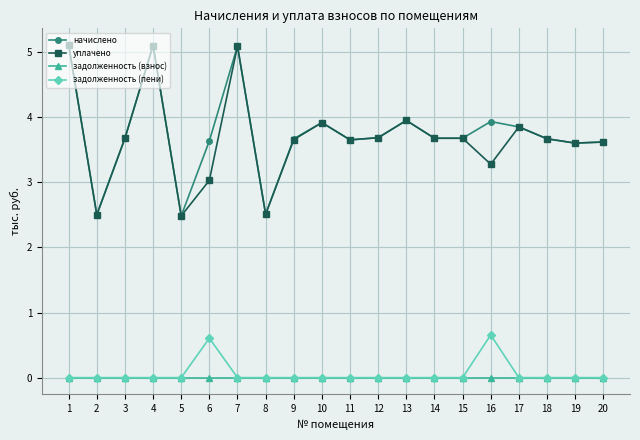

What is the greatest value displayed?

5.1